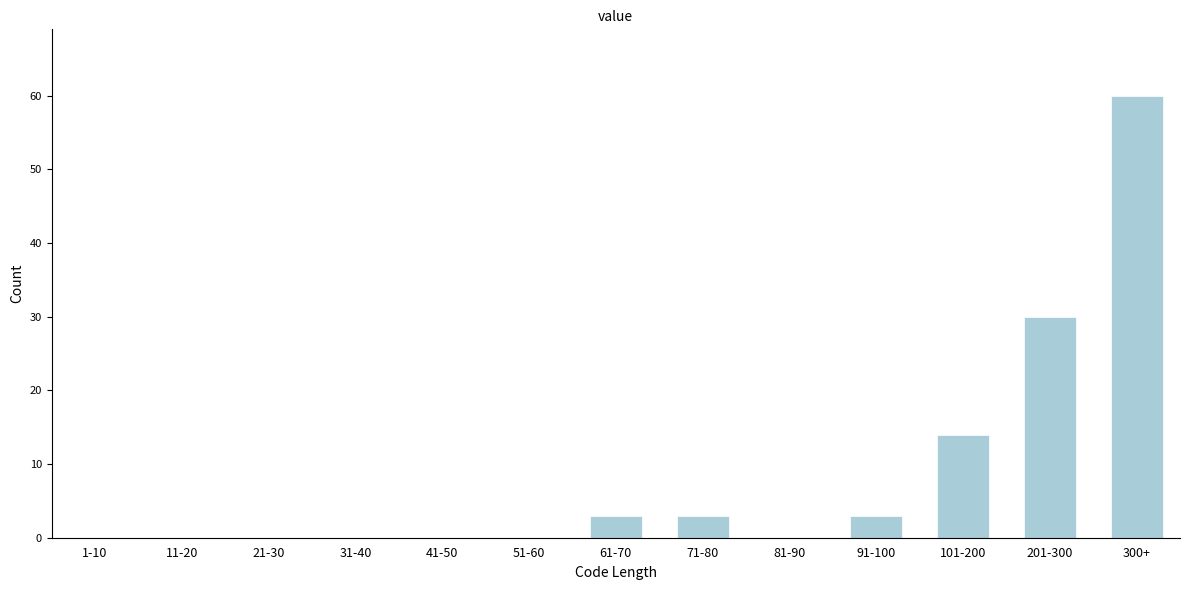

Reading left to right, extract all data points from this chart.

1-10=0	11-20=0	21-30=0	31-40=0	41-50=0	51-60=0	61-70=3	71-80=3	81-90=0	91-100=3	101-200=14	201-300=30	300+=60